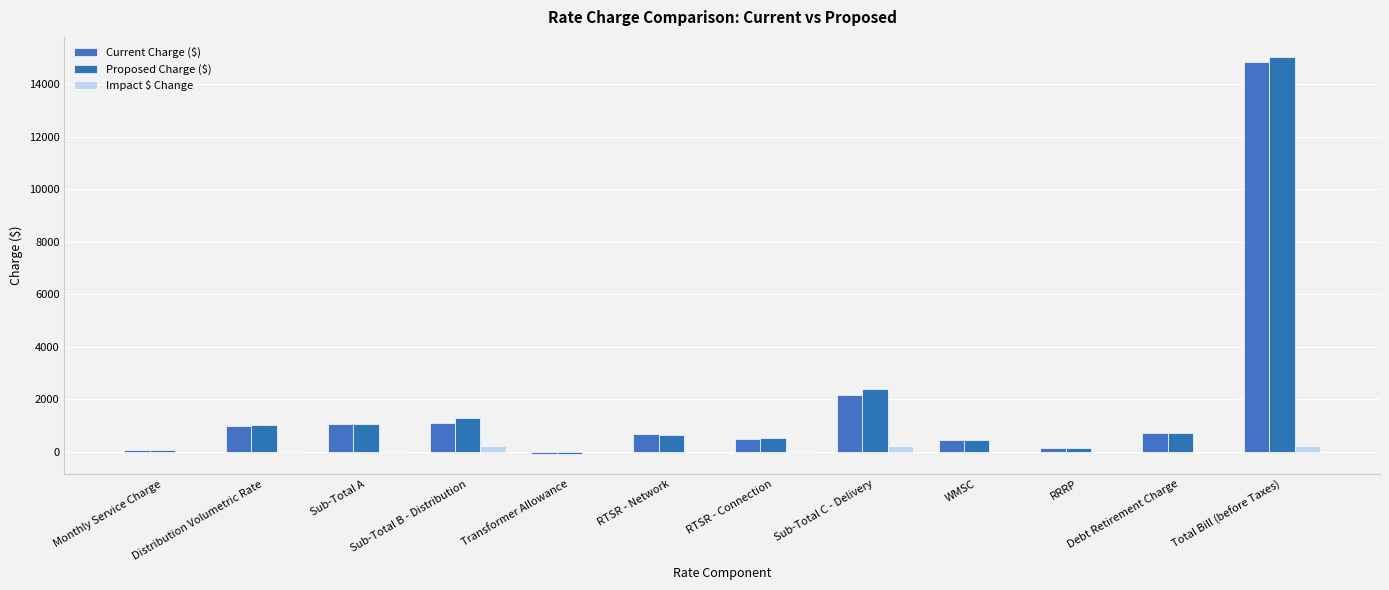

Count the number of categories in the chart.

12